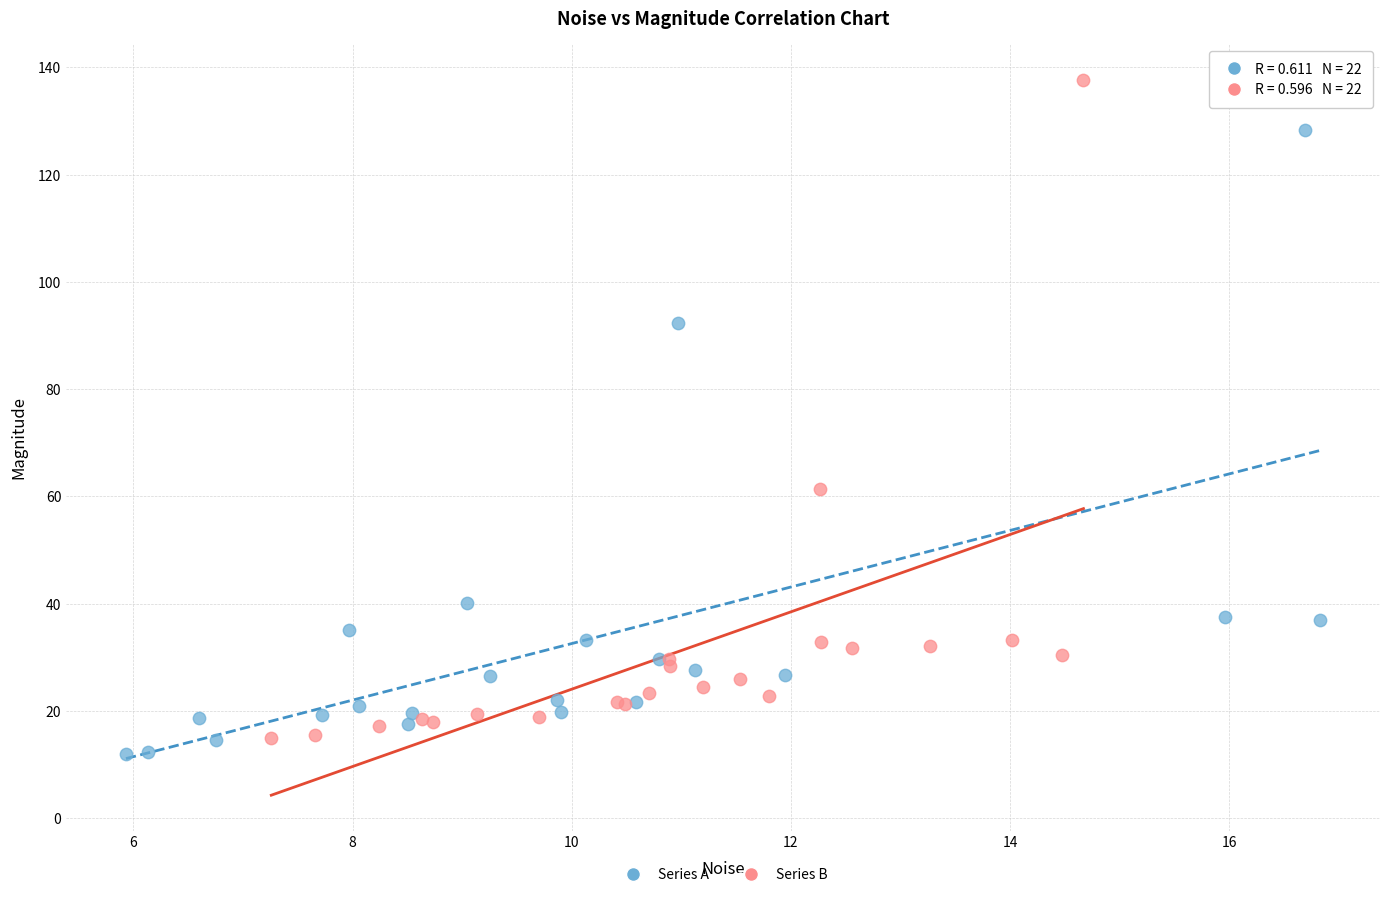

Which series reaches the maximum Y coordinate?

Series B